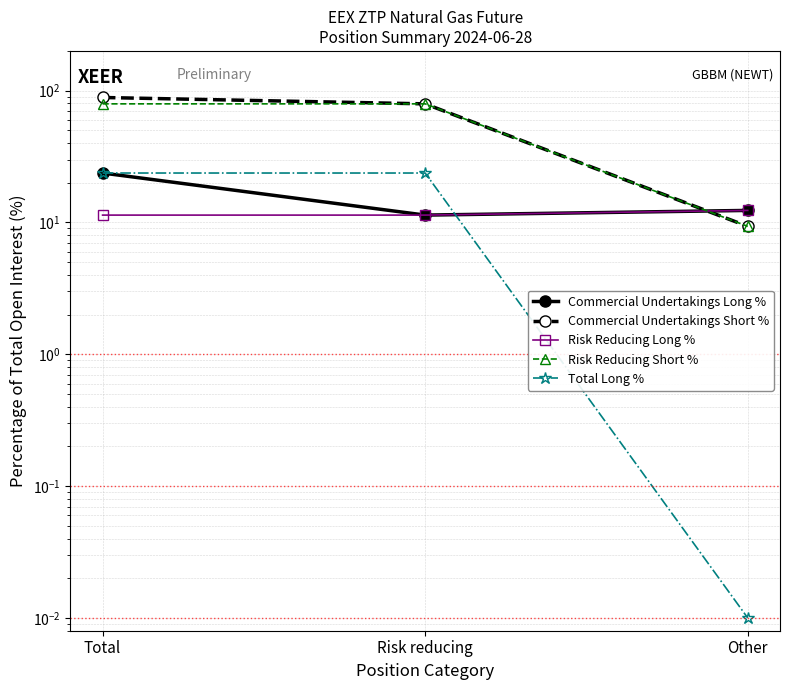

What is the average value of the Commercial Undertakings Short % series?

59.1